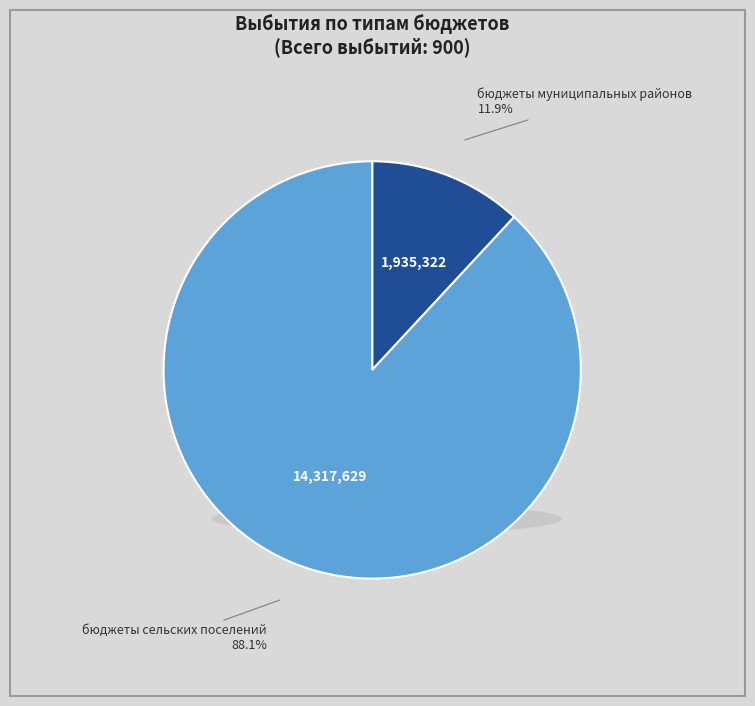

How many slices are in this pie chart?

2